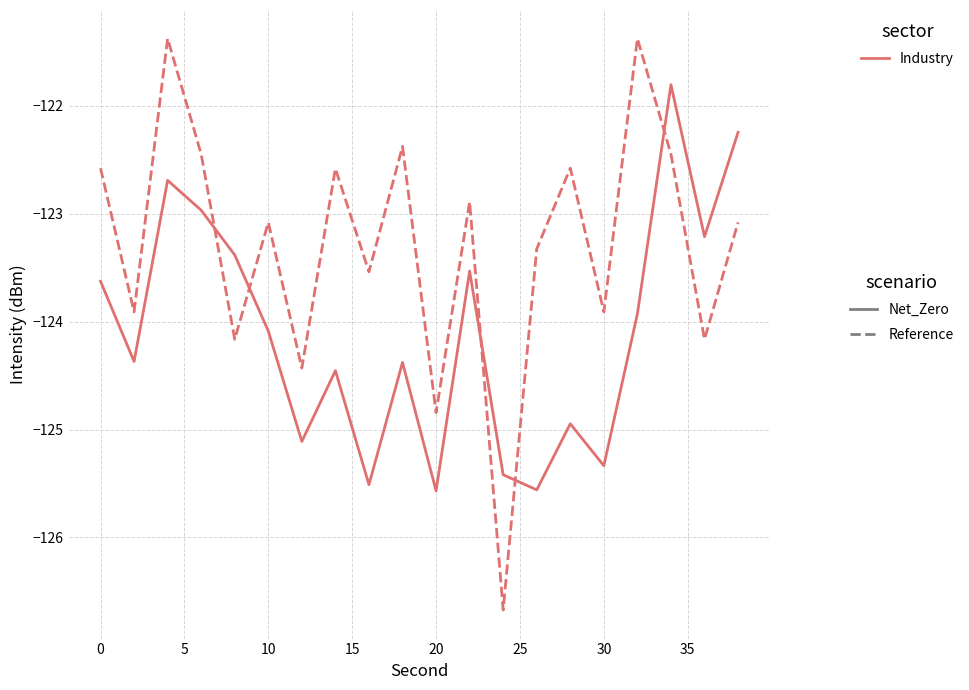

Which series ends up on top after the final intersection of Net_Zero and Reference?

Net_Zero